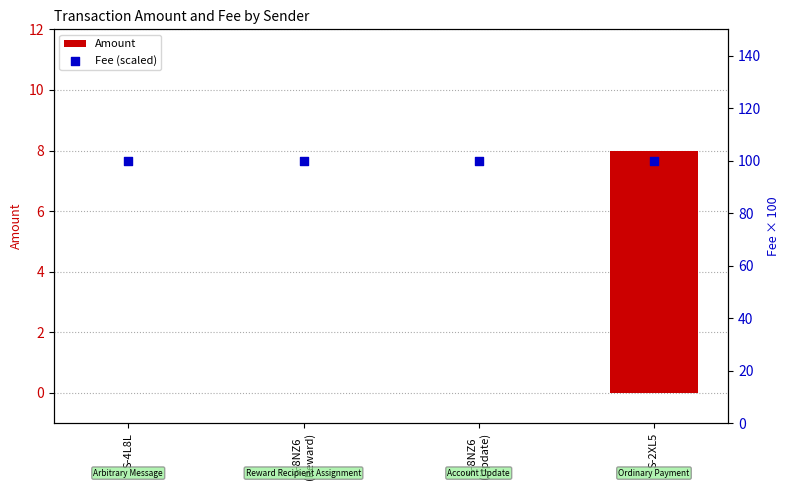

What are all the series names shown in the legend?

Amount, Fee (scaled)